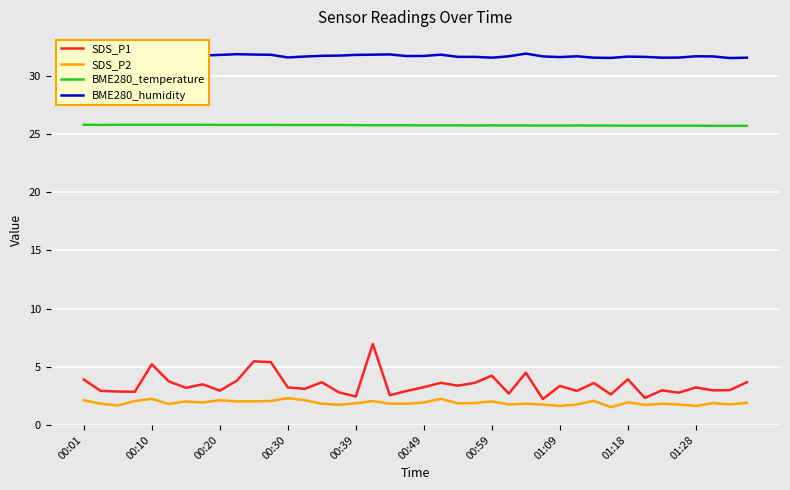

Reading left to right, list all the values displayed in this chart.

SDS_P1: 3.9	2.9	2.9	2.8	5.2	3.7	3.2	3.5	2.9	3.8	5.5	5.4	3.2	3.1	3.6	2.8	2.4	7.0	2.5	2.9	3.2	3.6	3.4	3.6	4.2	2.7	4.5	2.2	3.3	2.9	3.6	2.6	3.9	2.3	3.0	2.8	3.2	3.0	3.0	3.6
SDS_P2: 2.1	1.8	1.6	2.0	2.2	1.8	2.0	1.9	2.1	2.0	2.0	2.0	2.3	2.1	1.8	1.7	1.8	2.0	1.8	1.8	1.9	2.2	1.8	1.9	2.0	1.7	1.8	1.7	1.6	1.7	2.0	1.5	1.9	1.7	1.8	1.7	1.6	1.9	1.7	1.9
BME280_temperature: 25.8	25.8	25.8	25.8	25.8	25.8	25.8	25.8	25.8	25.8	25.8	25.8	25.8	25.8	25.8	25.8	25.8	25.8	25.8	25.8	25.8	25.8	25.8	25.8	25.8	25.8	25.8	25.8	25.8	25.8	25.8	25.8	25.8	25.8	25.8	25.8	25.8	25.7	25.7	25.7
BME280_humidity: 31.8	31.9	31.9	31.9	32.0	32.1	32.0	31.8	31.9	31.9	31.9	31.9	31.6	31.7	31.8	31.8	31.9	31.9	31.9	31.8	31.8	31.9	31.7	31.7	31.6	31.7	32.0	31.7	31.7	31.7	31.6	31.6	31.7	31.7	31.6	31.6	31.7	31.7	31.6	31.6